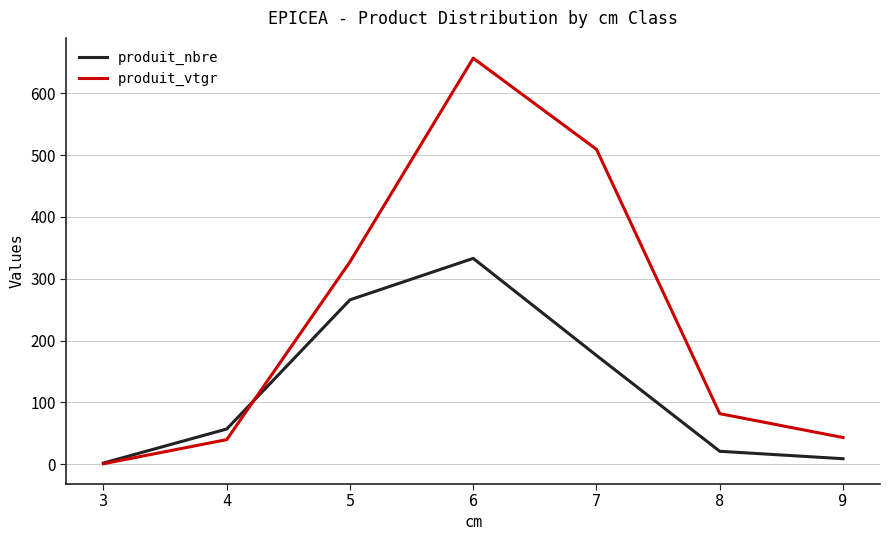

Where is produit_nbre nearest to the value 167?

7